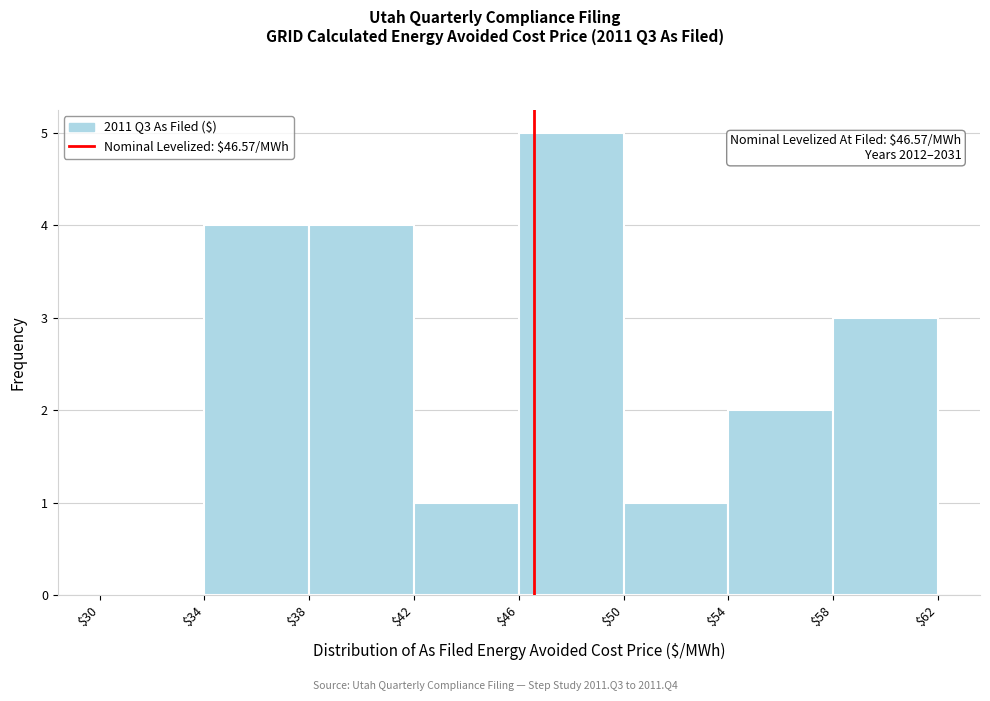

Which range on the x-axis has the tallest bar?

$46 to $50